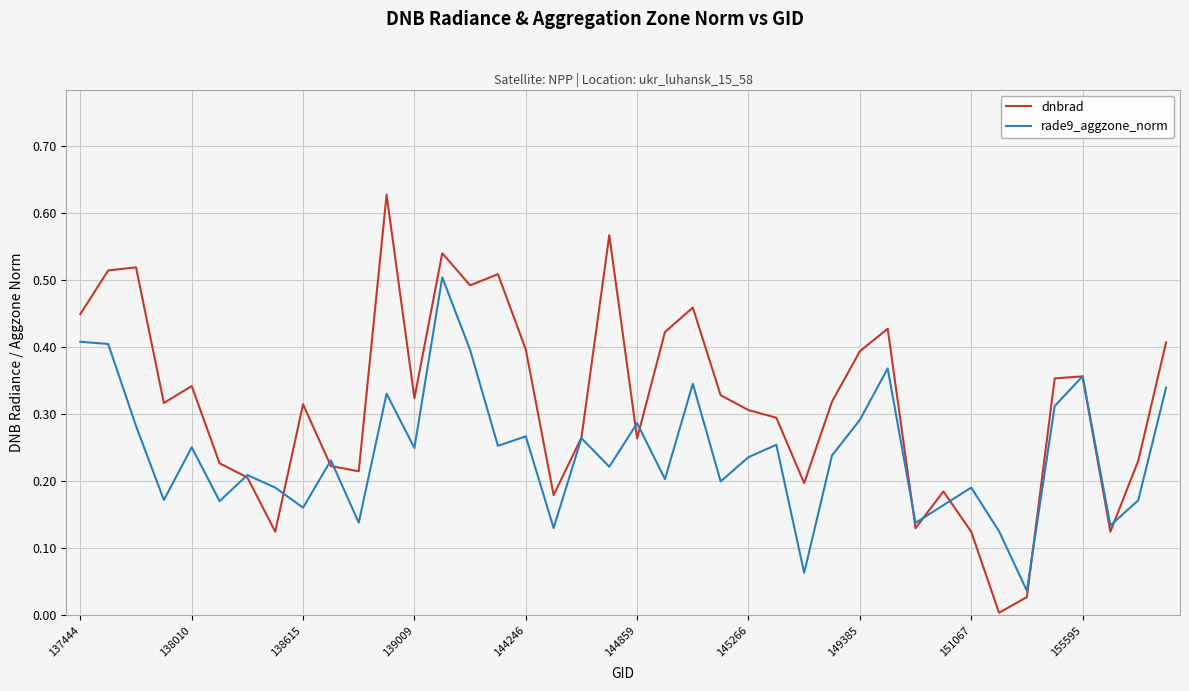

Rank the series by their maximum value, from lowest to highest.

rade9_aggzone_norm, dnbrad